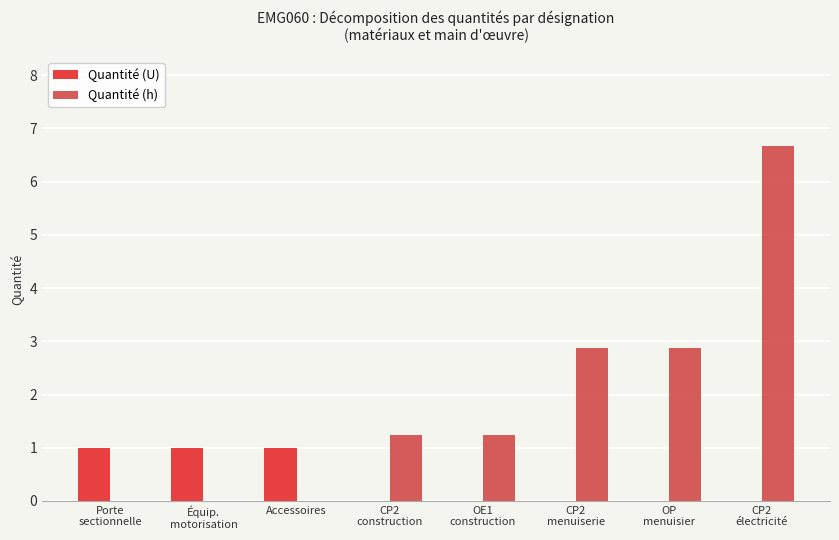

How many Quantité (U) values are between 0 and 1?

8